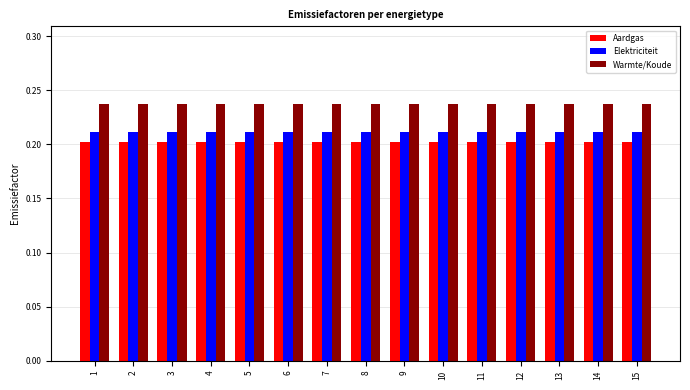

Rank the series at 3 from lowest to highest value.

Aardgas, Elektriciteit, Warmte/Koude